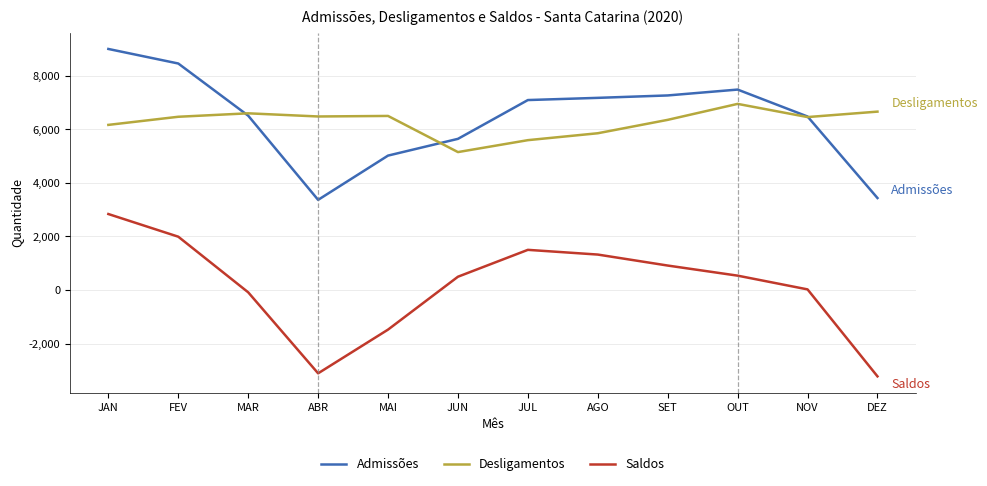

At which category does Desligamentos reach its first local peak?

MAR